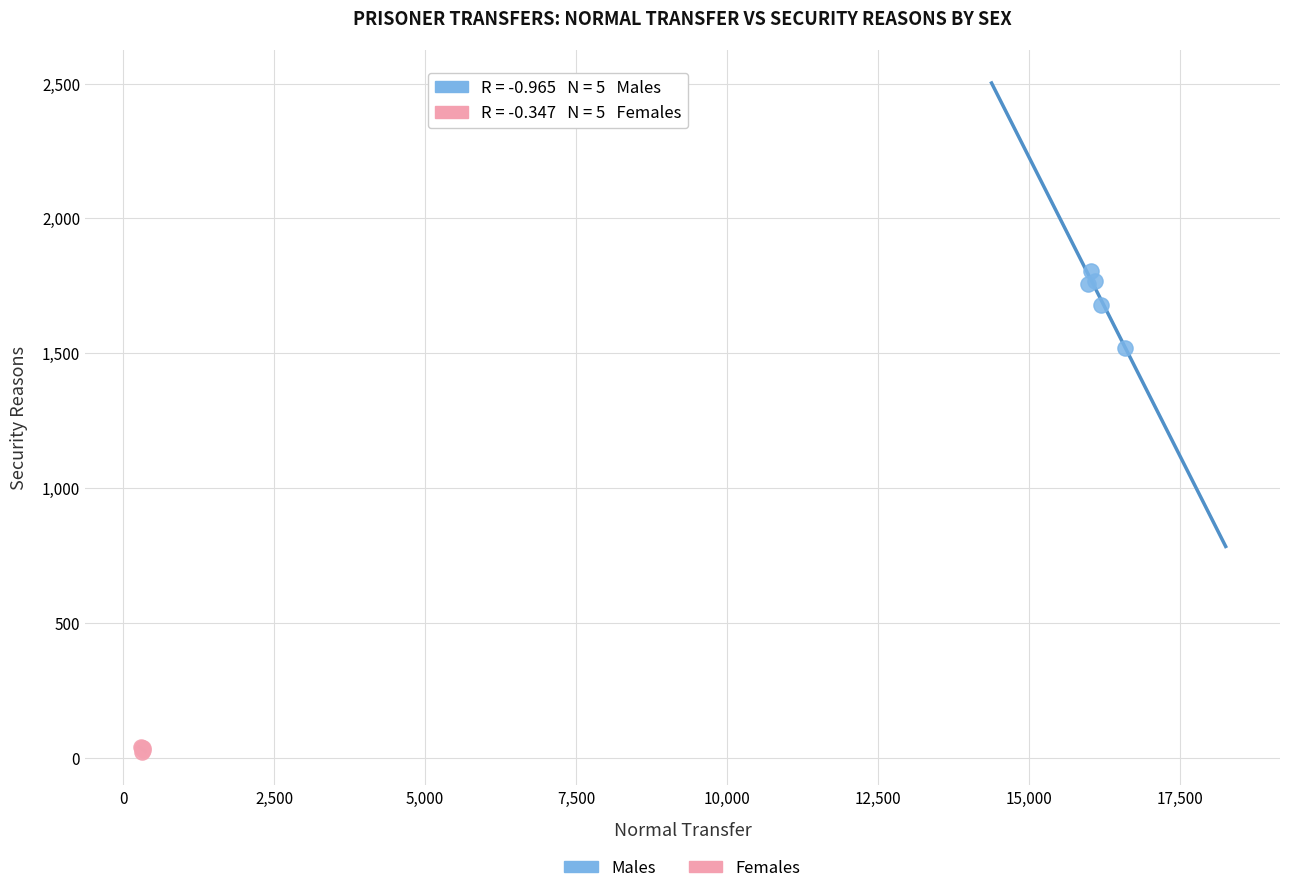

Which series has the largest Y range (max minus min)?

Males